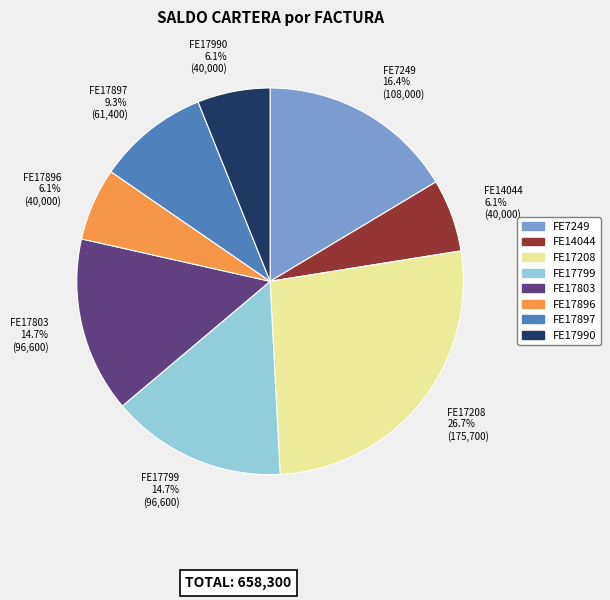

The FE17799 slice represents 29% of the pie. True or false?

False